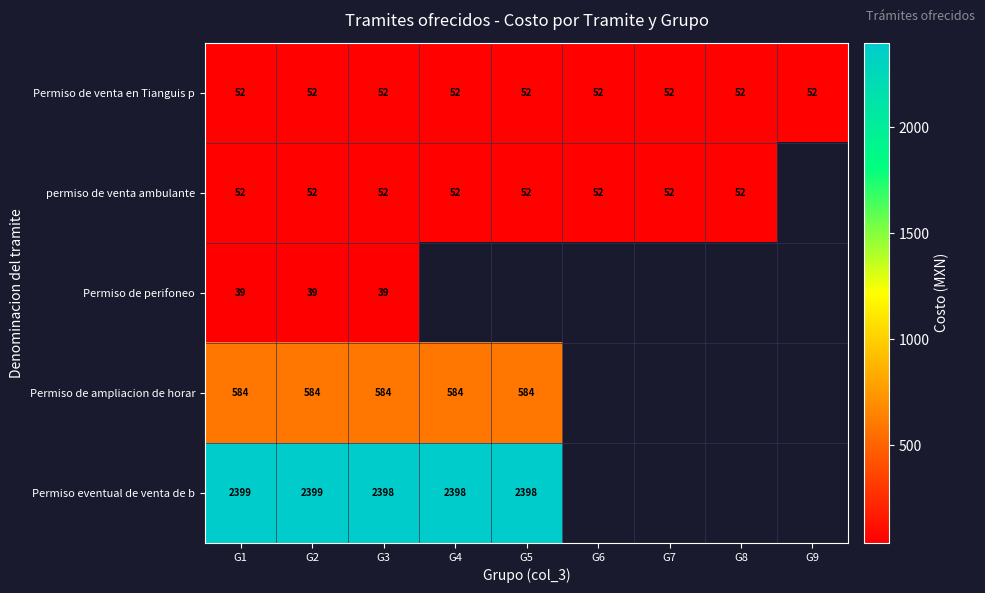

Which has a higher value, G1 or G8?

G1